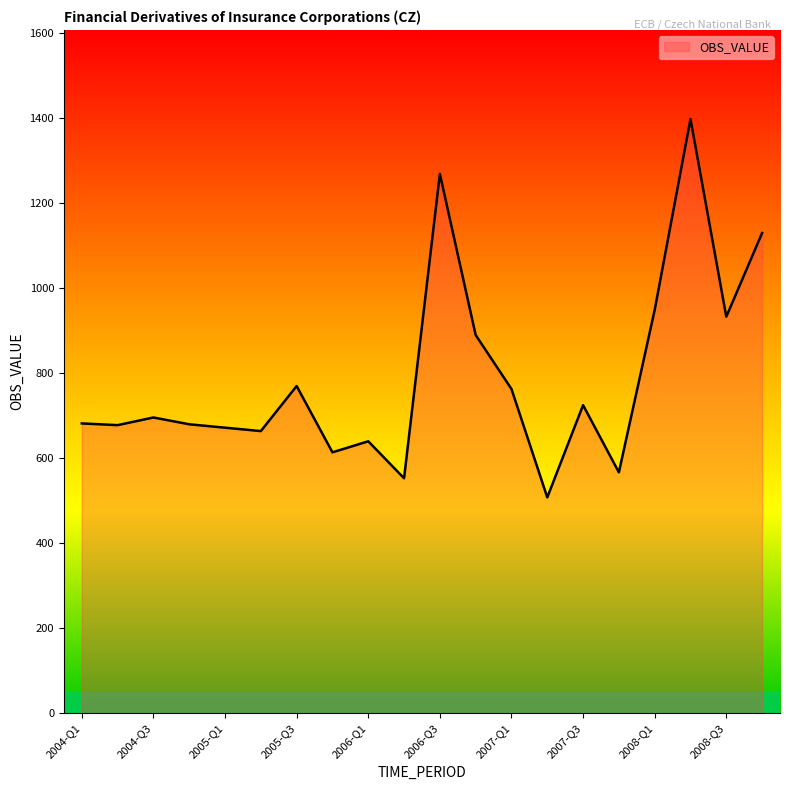

What is the maximum value shown in the chart?

1398